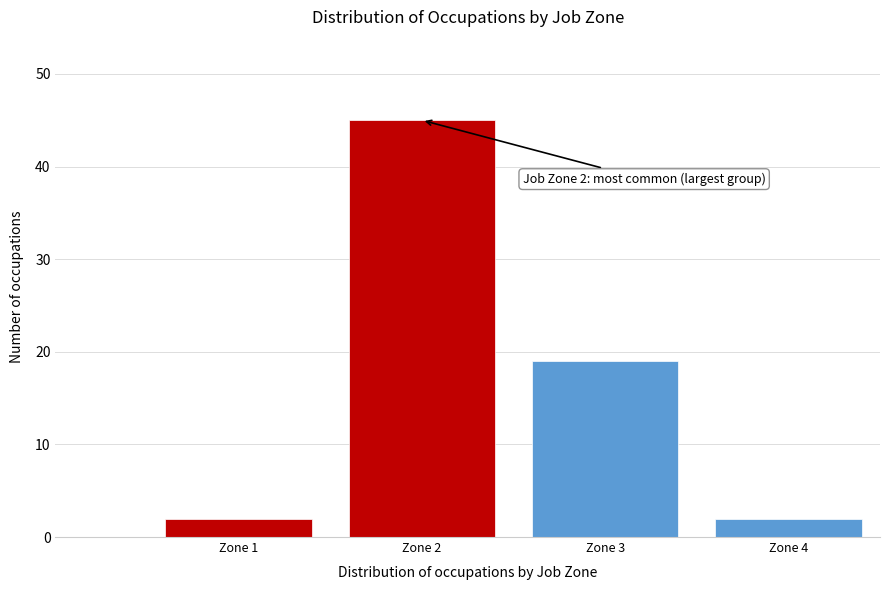

Reading right to left, extract all data points from this chart.

Zone 4=2	Zone 3=19	Zone 2=45	Zone 1=2